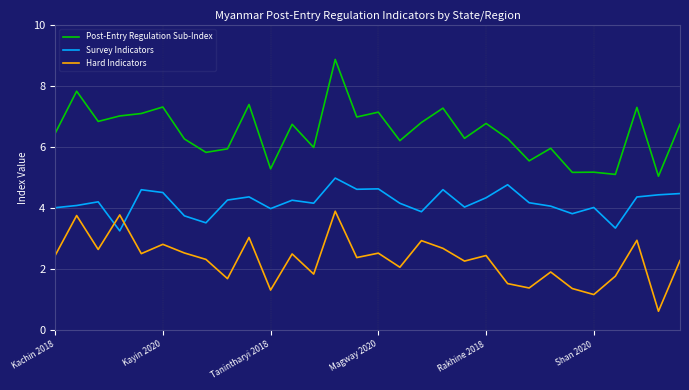

What is the difference between the maximum and minimum values in the Survey Indicators series?

1.7